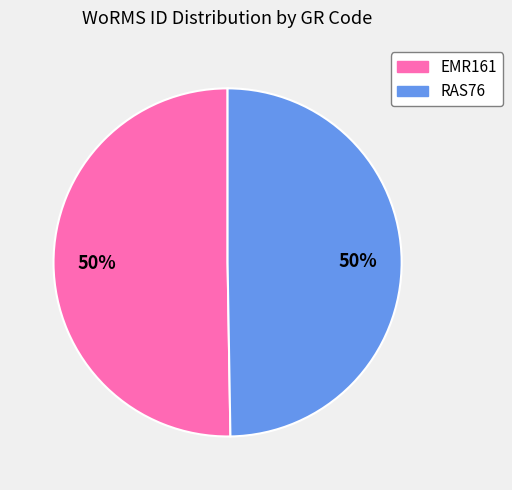

Combined, do RAS76 and EMR161 account for over 50%?

Yes